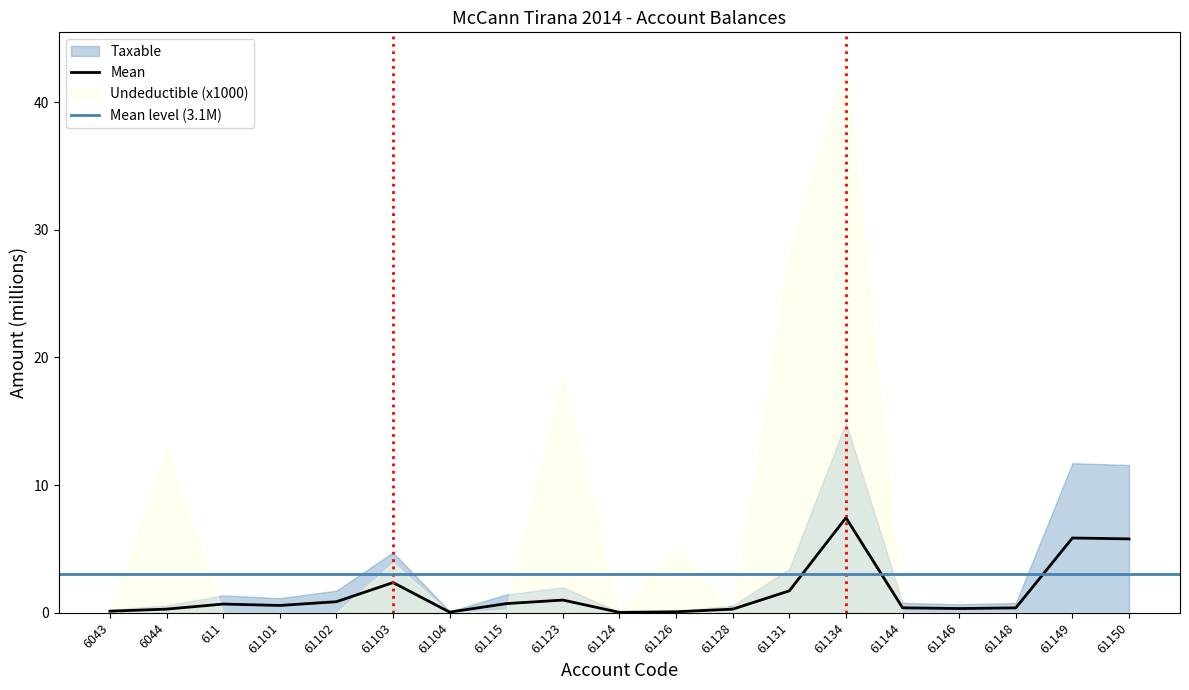

Reading left to right, list all the values displayed in this chart.

0.1	0.3	0.7	0.6	0.9	2.4	0.1	0.7	1.0	0.0	0.1	0.3	1.7	7.4	0.4	0.3	0.4	5.9	5.8